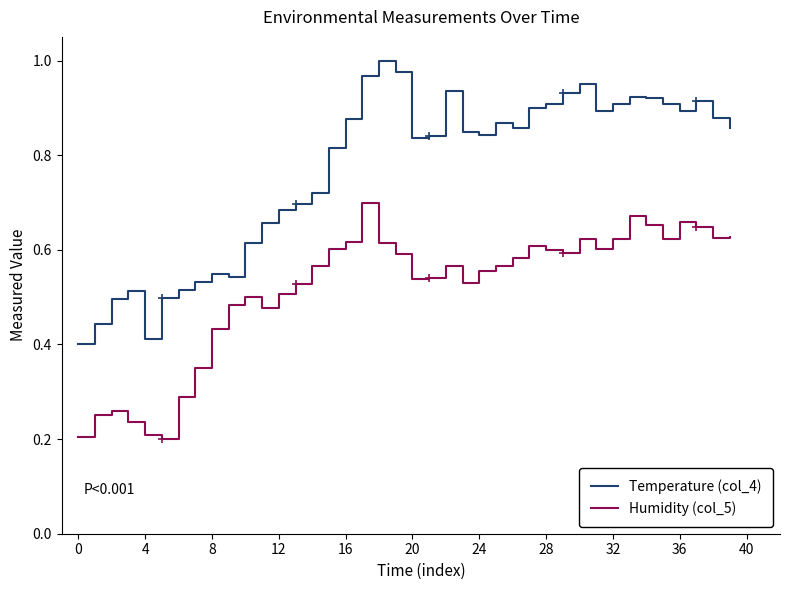

What is the maximum value shown in the chart?

1.0